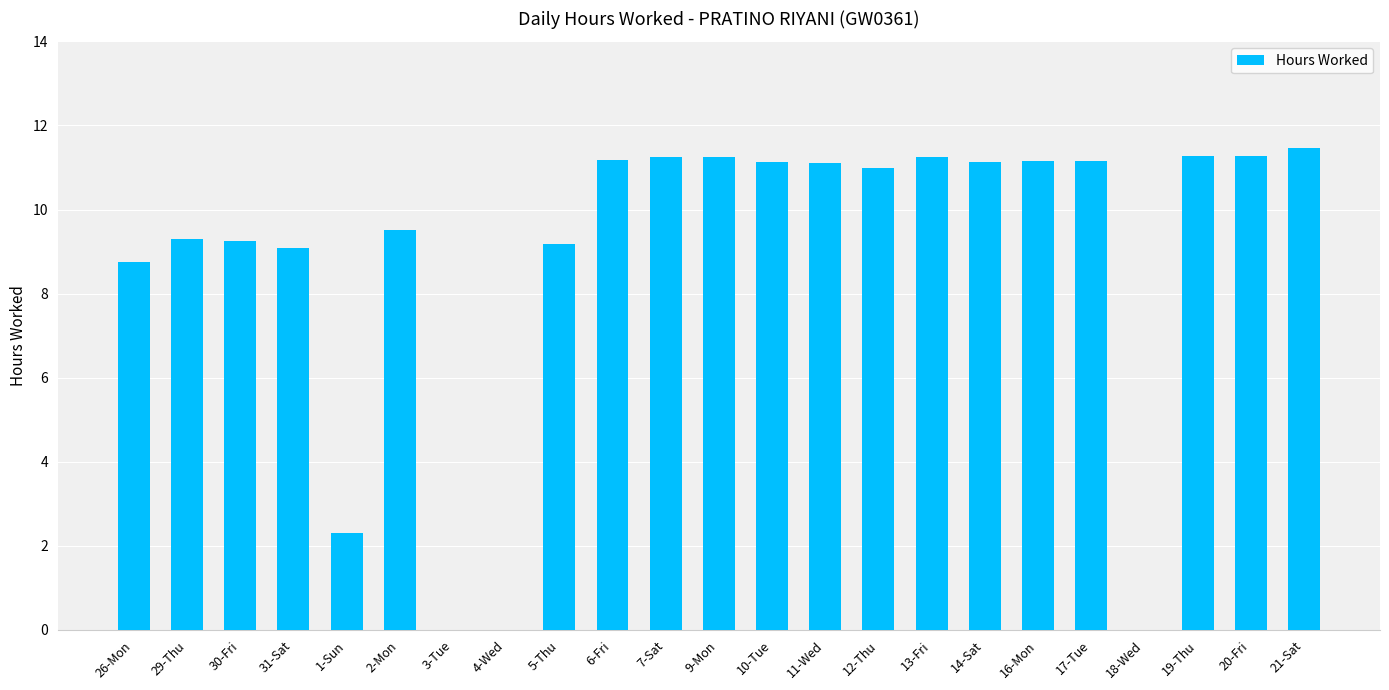

What is the maximum value shown in the chart?

11.5